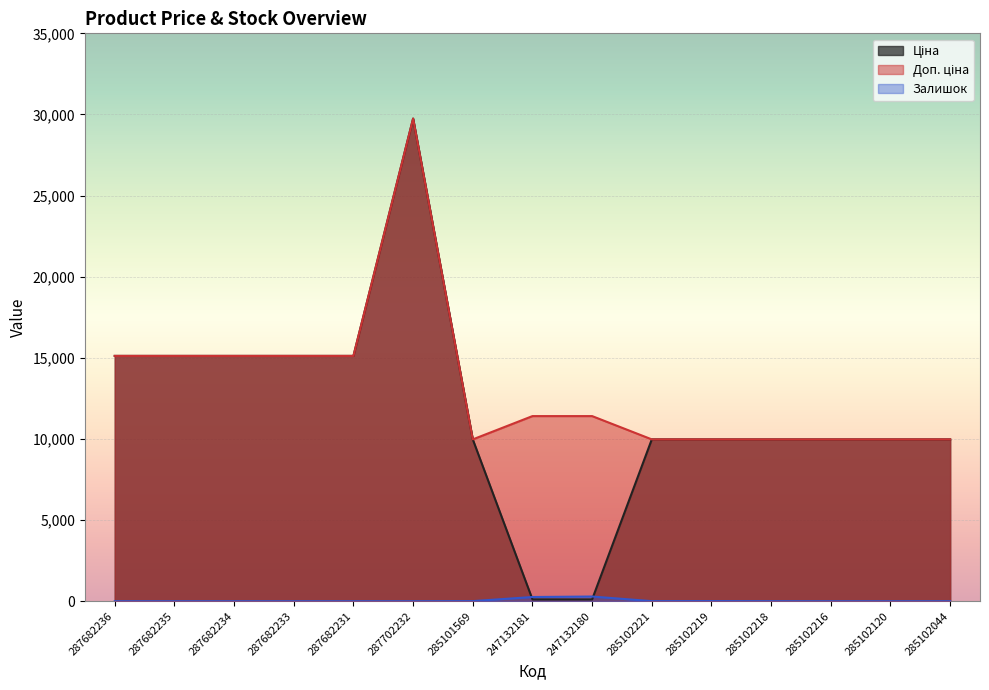

Reading right to left, transcribe all the data shown in this chart.

Ціна: 285102044=9975.0	285102120=9975.0	285102216=9975.0	285102218=9975.0	285102219=9975.0	285102221=9975.0	247132180=114.1	247132181=114.1	285101569=9975.0	287702232=29747.2	287682231=15120.0	287682233=15120.0	287682234=15120.0	287682235=15120.0	287682236=15120.0
Доп. ціна: 285102044=9975.0	285102120=9975.0	285102216=9975.0	285102218=9975.0	285102219=9975.0	285102221=9975.0	247132180=11410.0	247132181=11410.0	285101569=9975.0	287702232=29747.2	287682231=15120.0	287682233=15120.0	287682234=15120.0	287682235=15120.0	287682236=15120.0
Залишок: 285102044=1.0	285102120=0.0	285102216=0.0	285102218=3.0	285102219=9.0	285102221=5.0	247132180=290.0	247132181=260.0	285101569=7.0	287702232=0.0	287682231=0.0	287682233=0.0	287682234=0.0	287682235=0.0	287682236=0.0